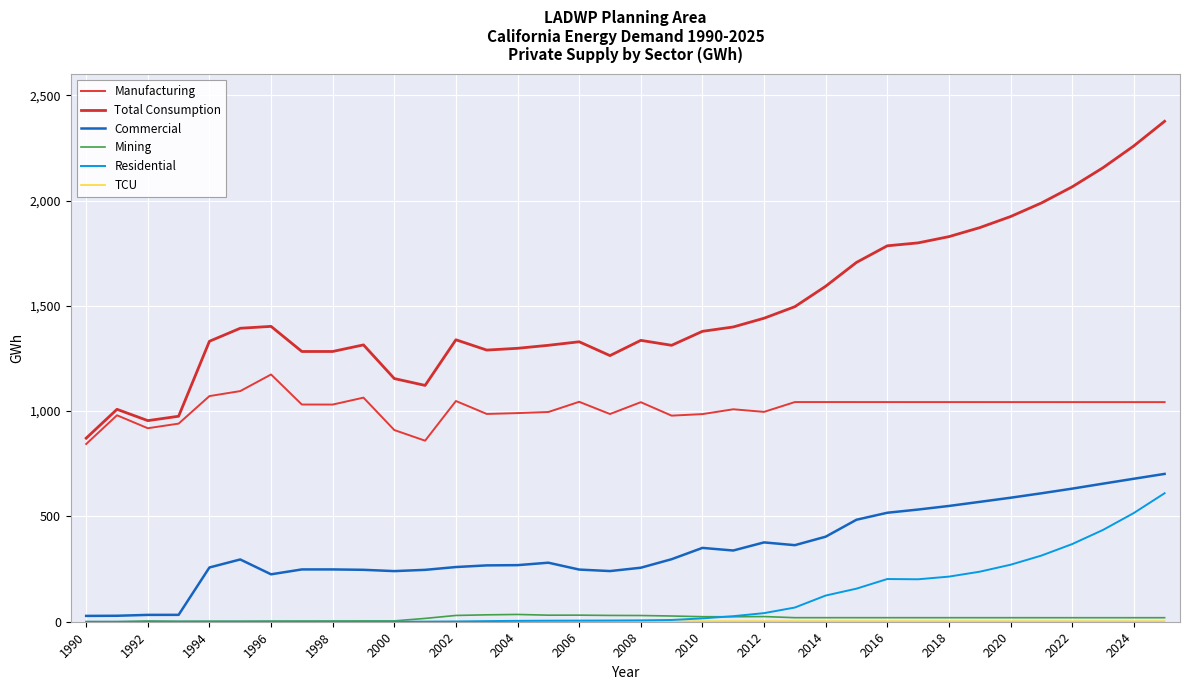

Which series has the largest total across all categories?

Total Consumption